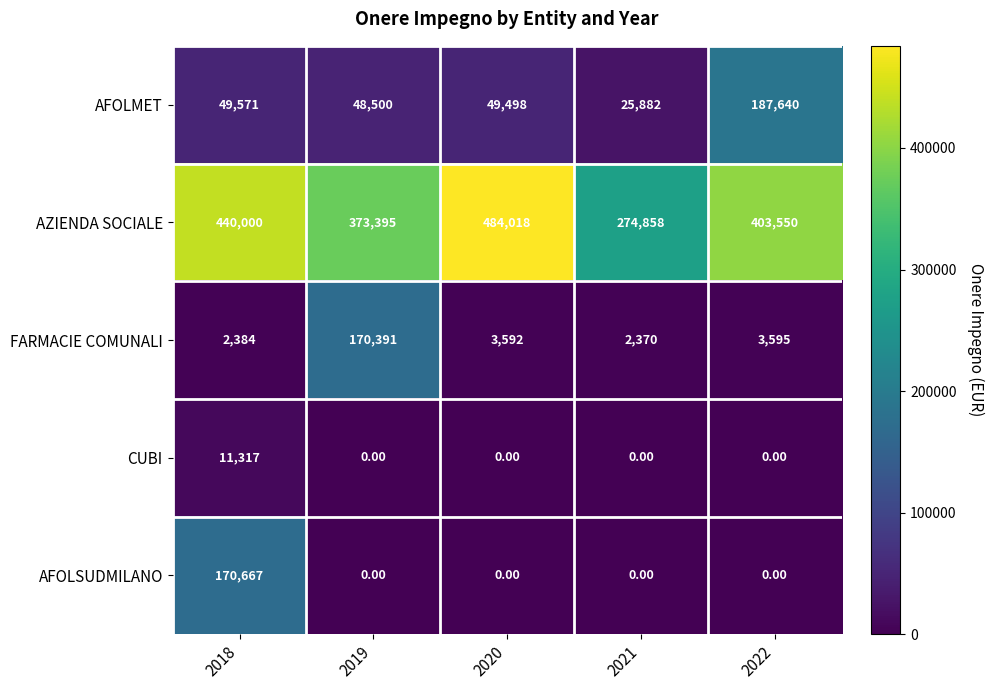

How many data points in FARMACIE COMUNALI are less than 3592?

2